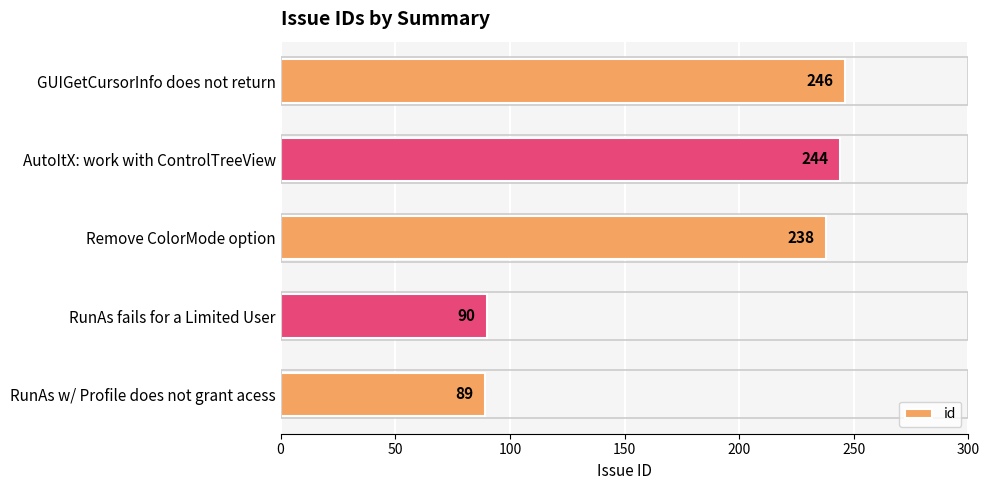

What is the average value?

181